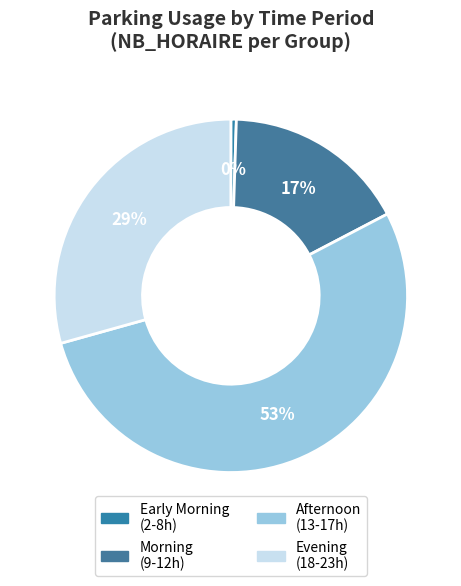

To the nearest percent, what is the average slice percentage?

25%